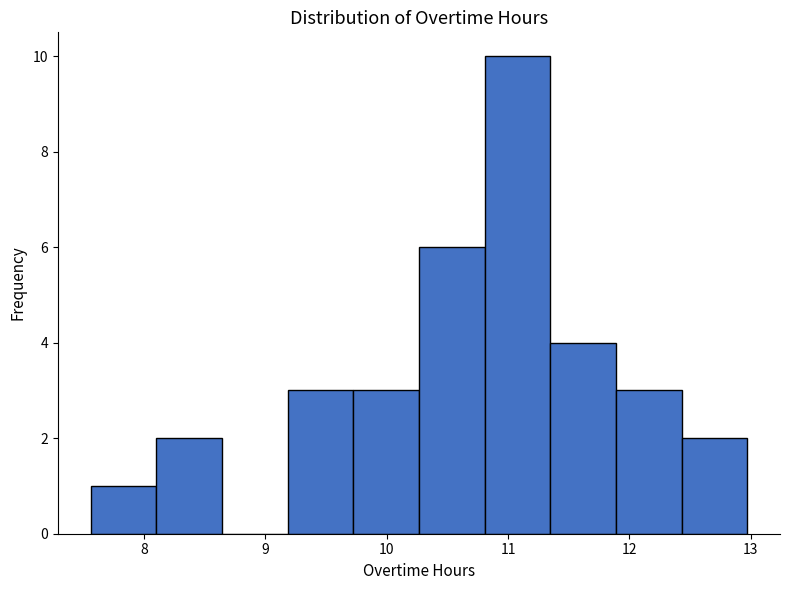

Over which range of the x-axis is the bar tallest?

10.8 to 11.3